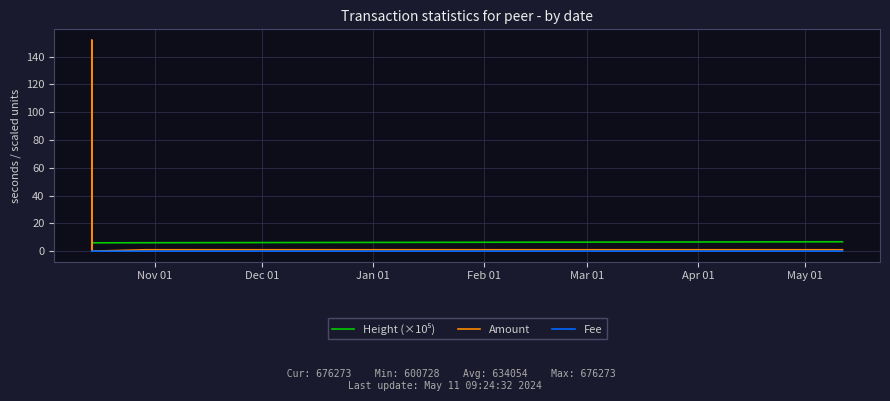

The Amount series shows 1.0 at Nov 01. True or false?

True